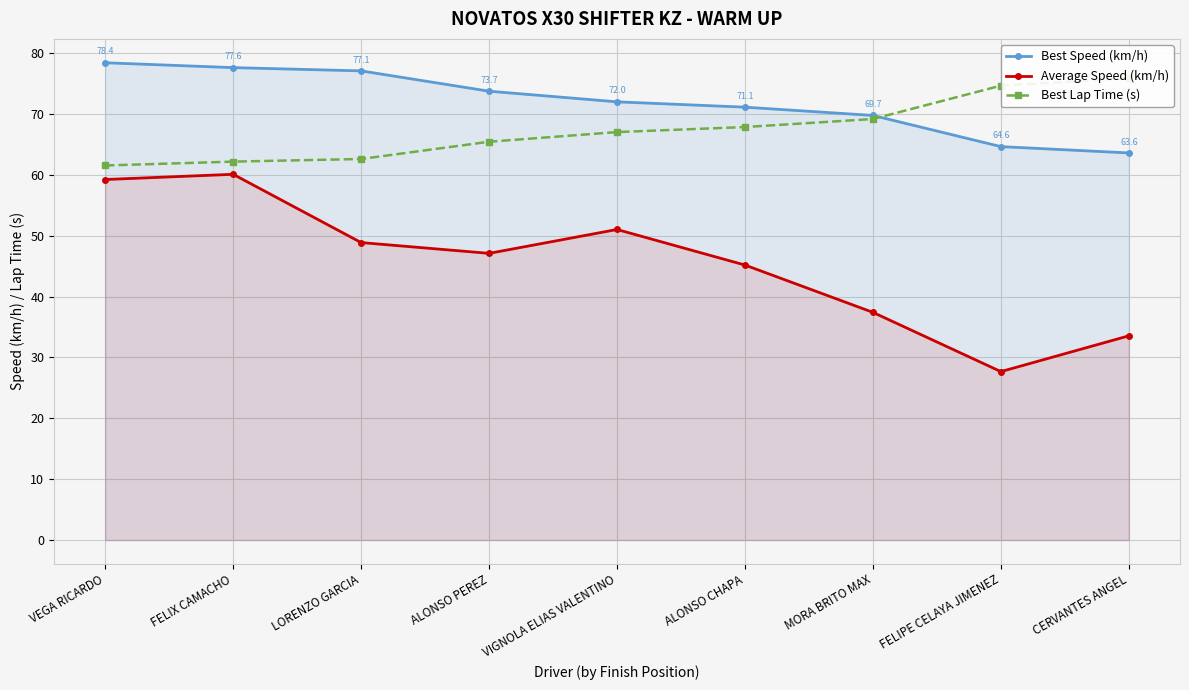

Reading right to left, what are all the values shown in this chart?

Best Speed (km/h): 63.6	64.6	69.7	71.1	72.0	73.7	77.1	77.6	78.4
Average Speed (km/h): 33.5	27.7	37.4	45.2	51.0	47.1	48.9	60.1	59.2
Best Lap Time (s): 75.9	74.6	69.2	67.8	67.0	65.4	62.6	62.2	61.5